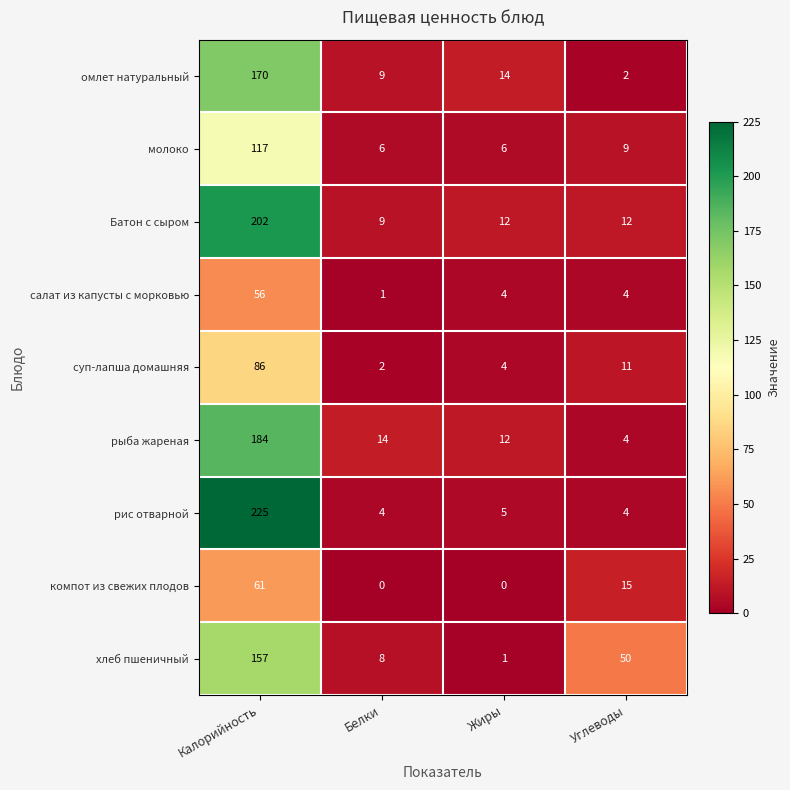

Rank the categories by рыба жареная value from highest to lowest.

Калорийность, Белки, Жиры, Углеводы